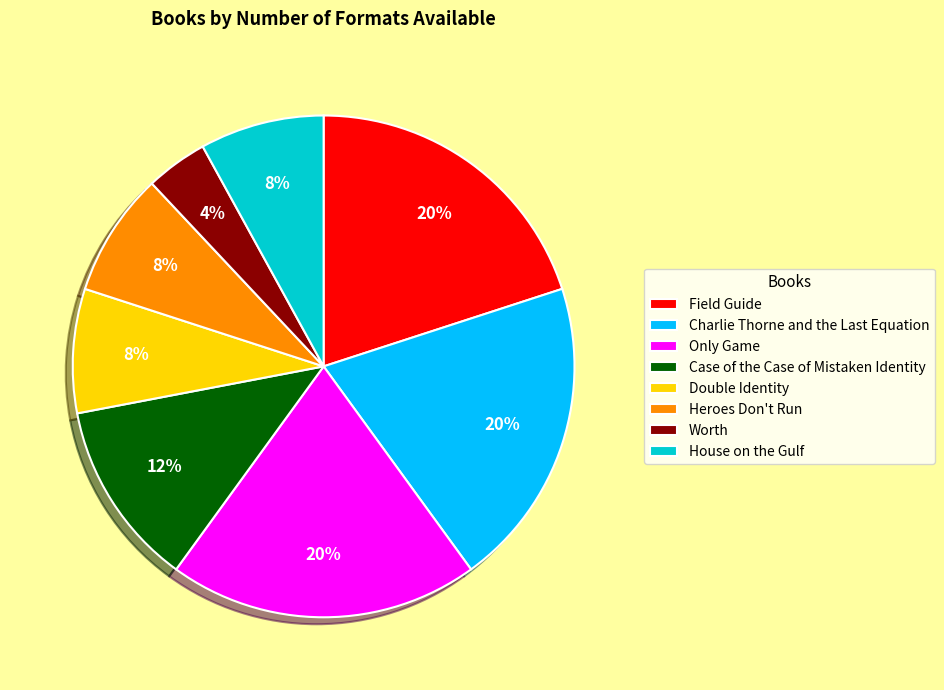

What is the smallest slice in the pie chart?

Worth